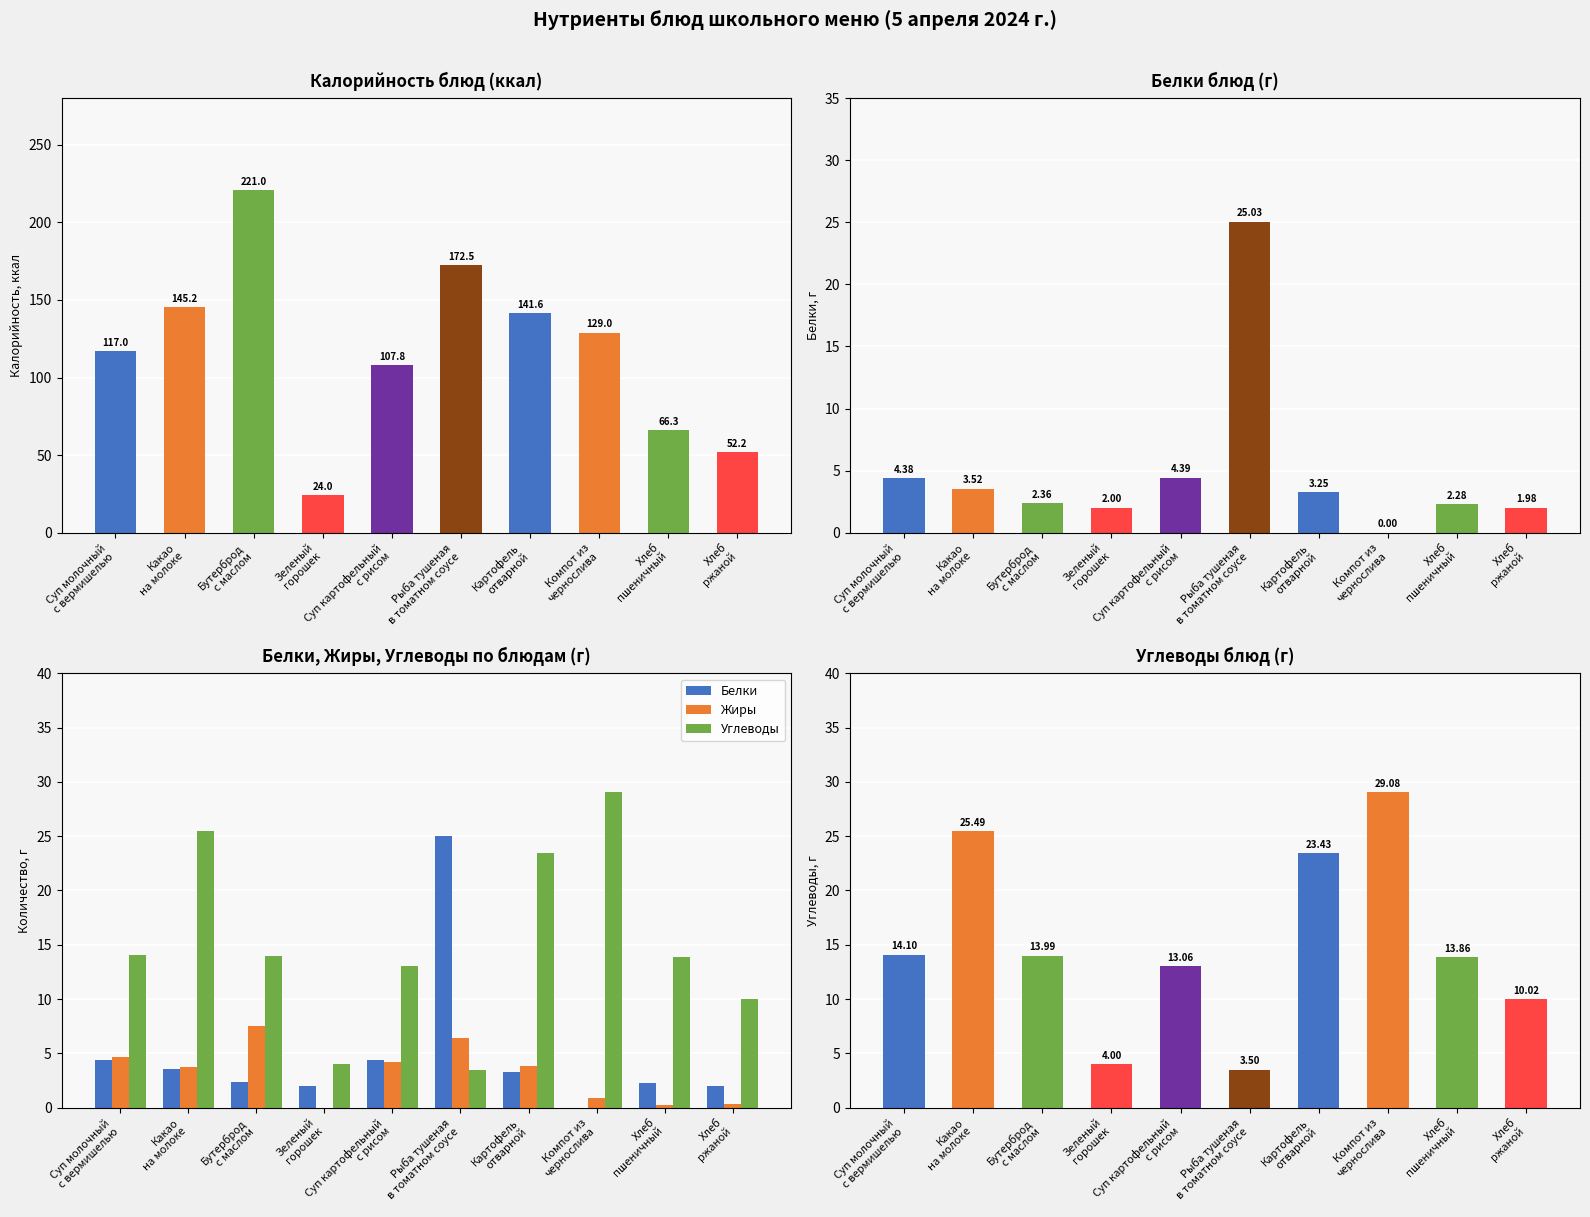

At how many categories does at least one series exceed 34?

9